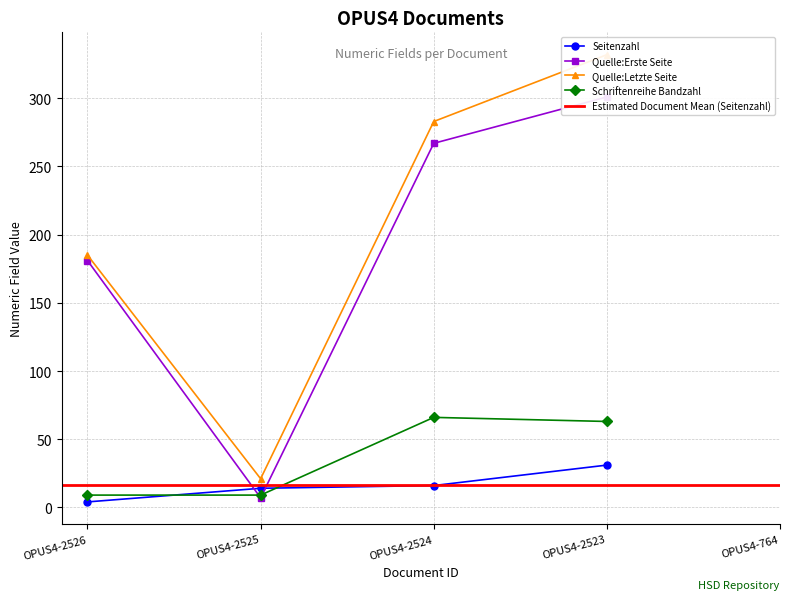

List the series in order of their peak value, lowest first.

Seitenzahl, Schriftenreihe Bandzahl, Quelle:Erste Seite, Quelle:Letzte Seite